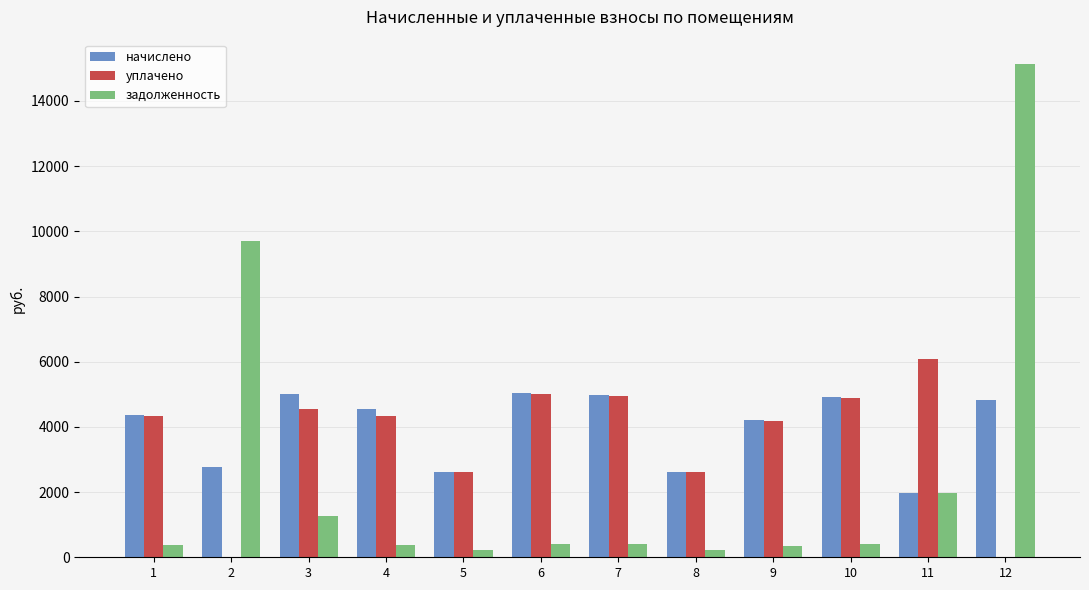

The value of уплачено at 1 is 6817.2. True or false?

False